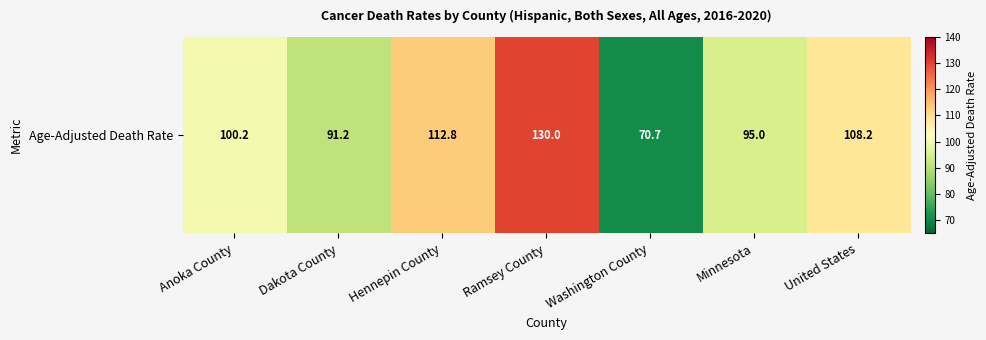

Count the number of categories in the chart.

7